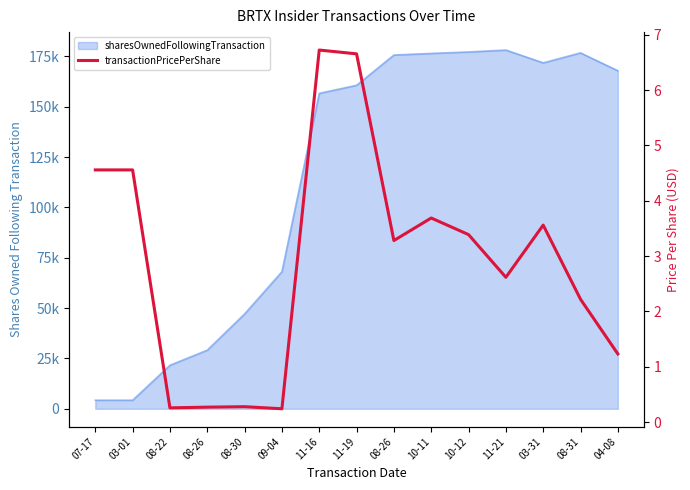

At which category does the chart reach its peak across all series?

11-16